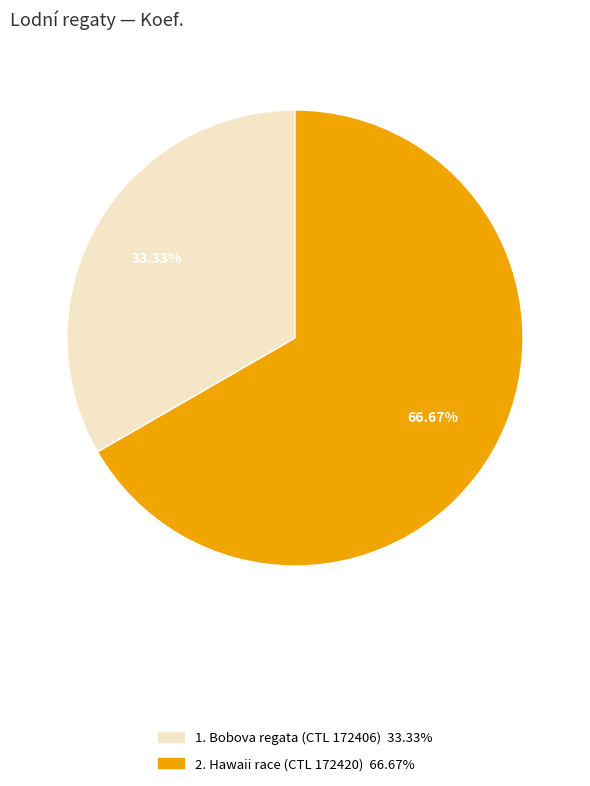

Is there any slice that represents more than half of the pie?

Yes